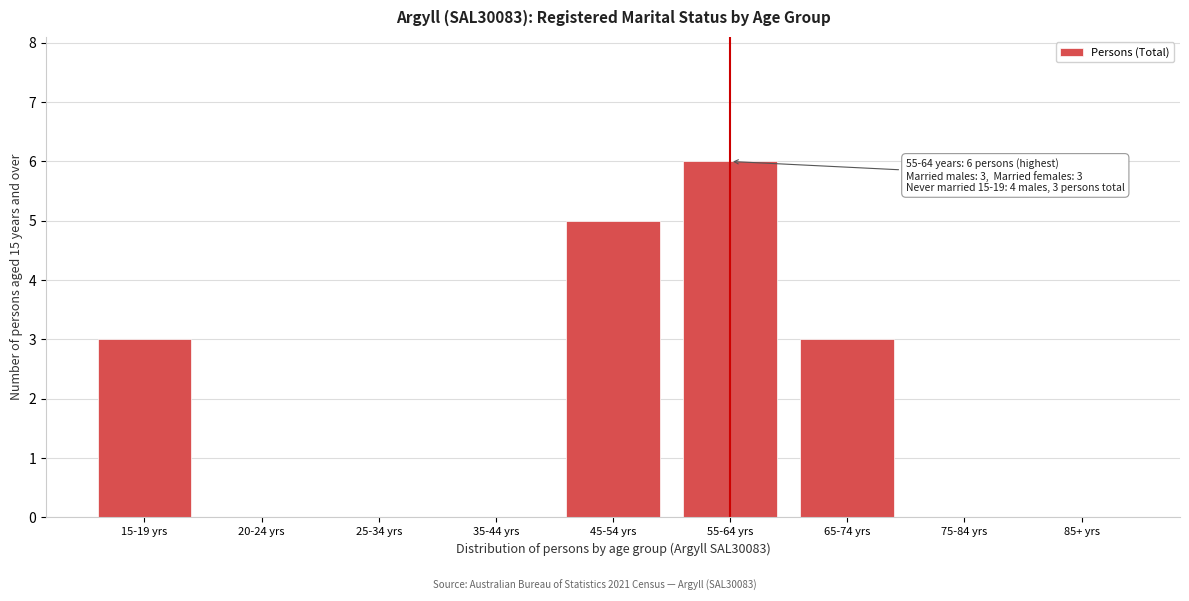

Reading left to right, extract all data points from this chart.

15-19 yrs=3	20-24 yrs=0	25-34 yrs=0	35-44 yrs=0	45-54 yrs=5	55-64 yrs=6	65-74 yrs=3	75-84 yrs=0	85+ yrs=0